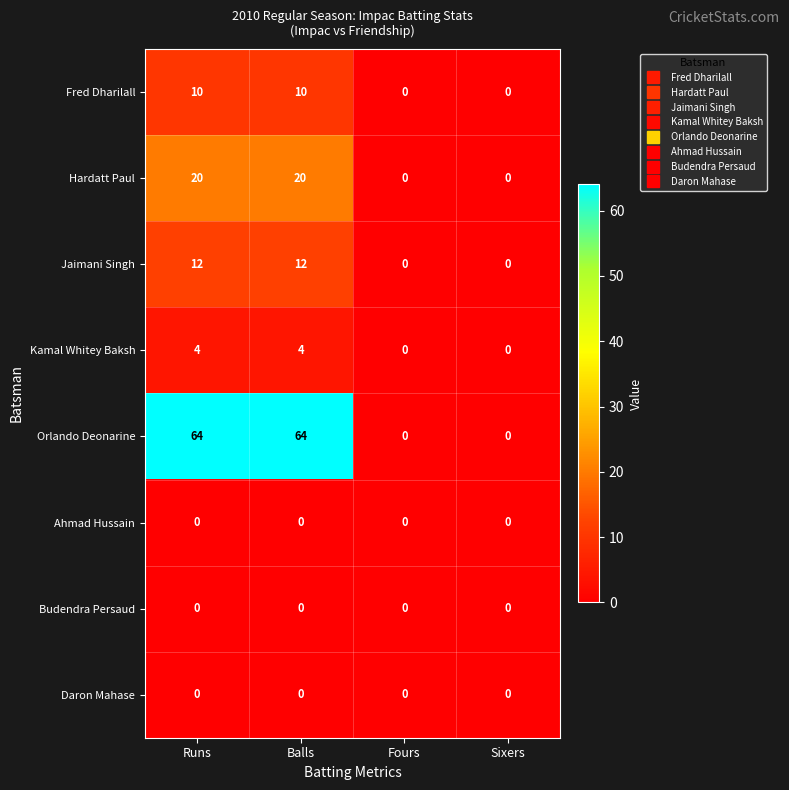

True or false: Kamal Whitey Baksh has a value of -2 at Fours.

False